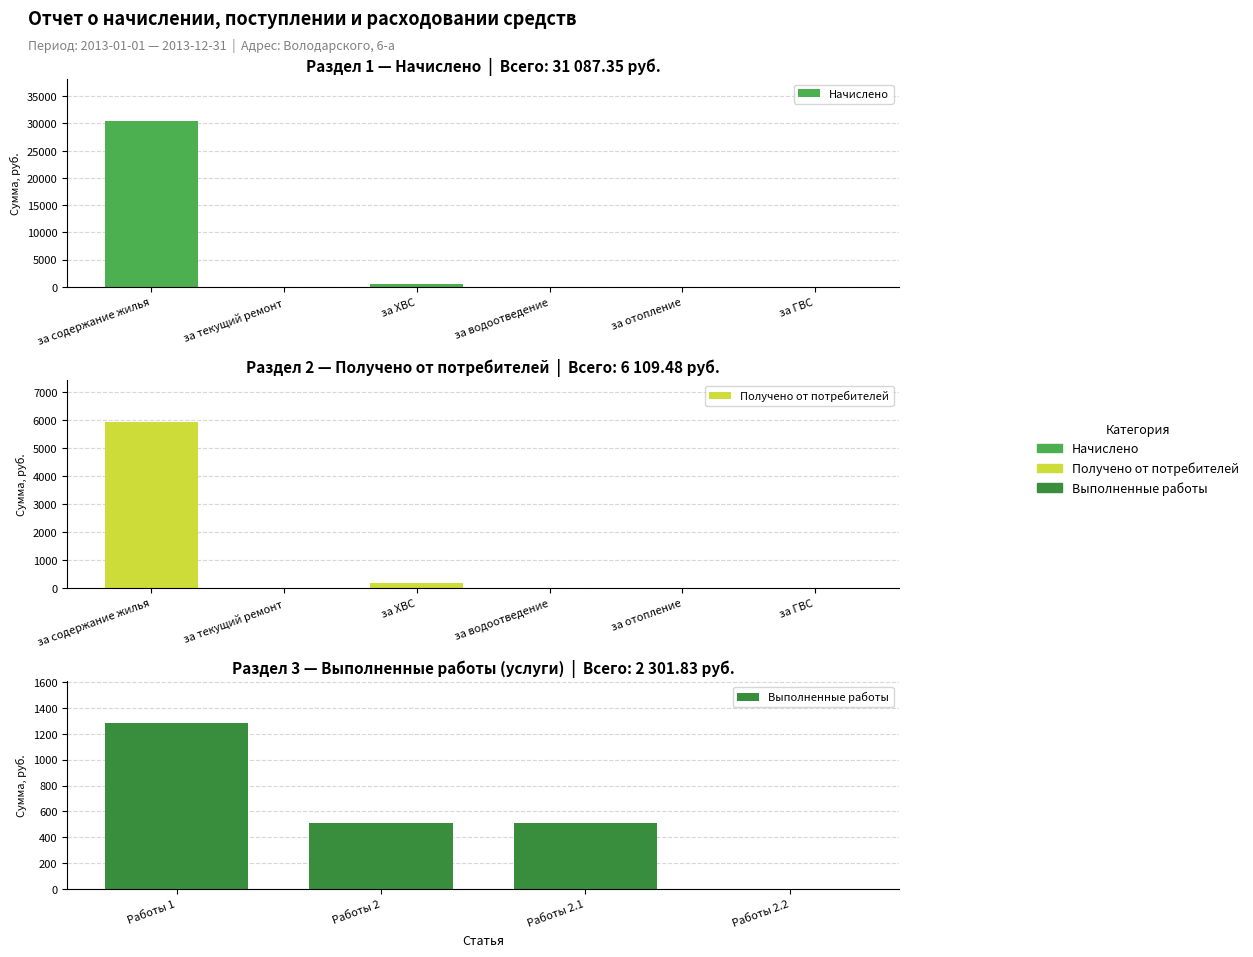

Which series has the widest spread of values?

Начислено